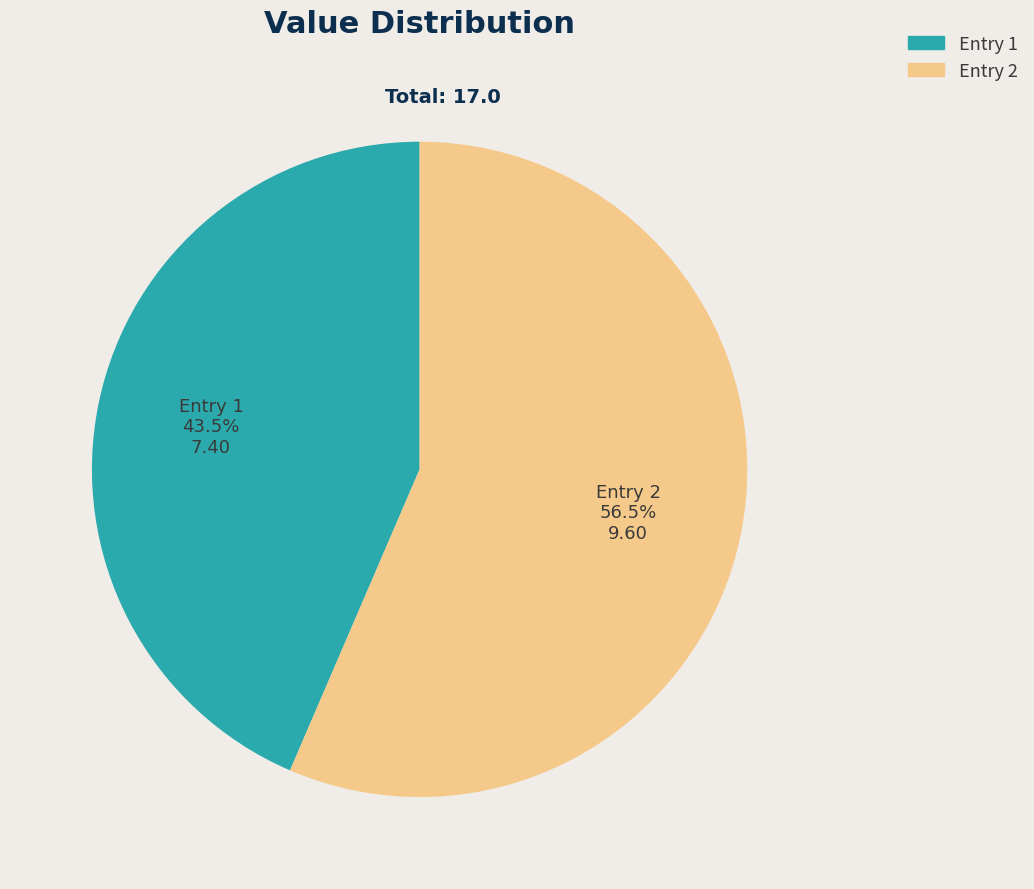

What portion of the pie excludes Entry 1?

56.5%